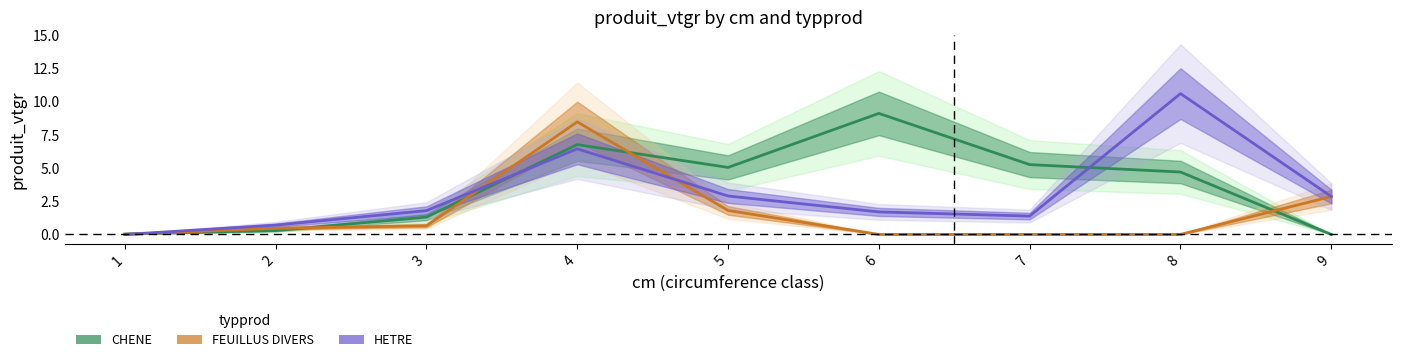

What is the difference between the maximum and minimum values in the HETRE series?

10.6